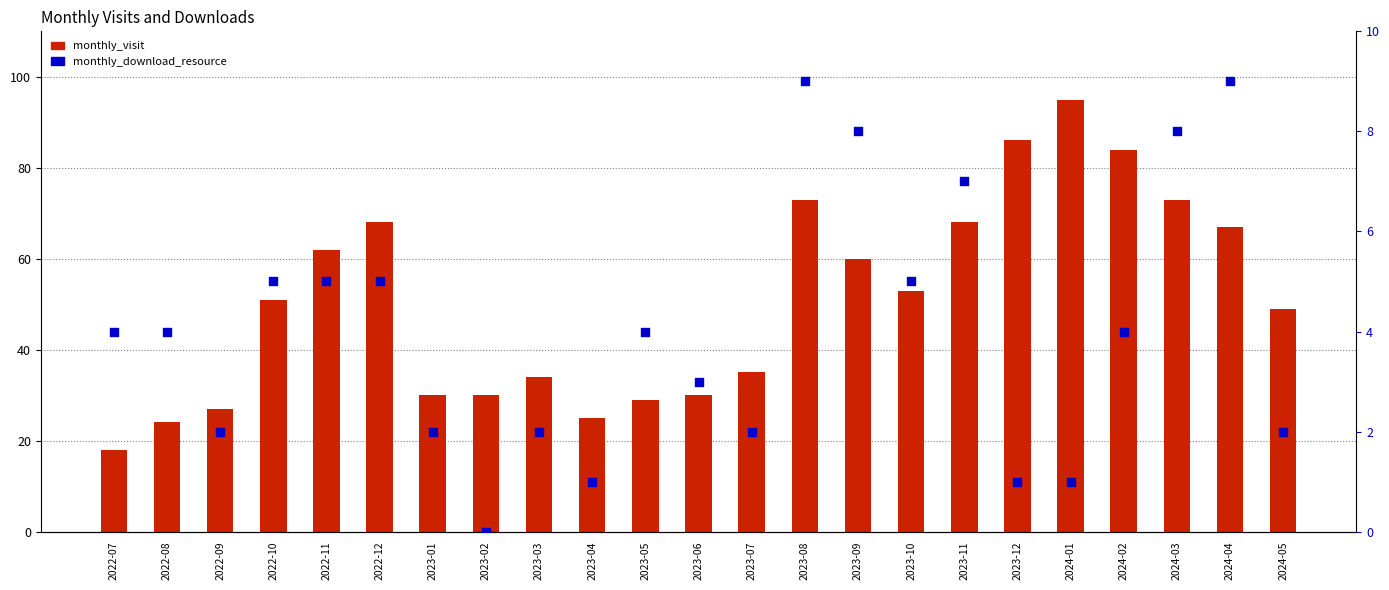

What is the total value across all series at 2023-06?

33